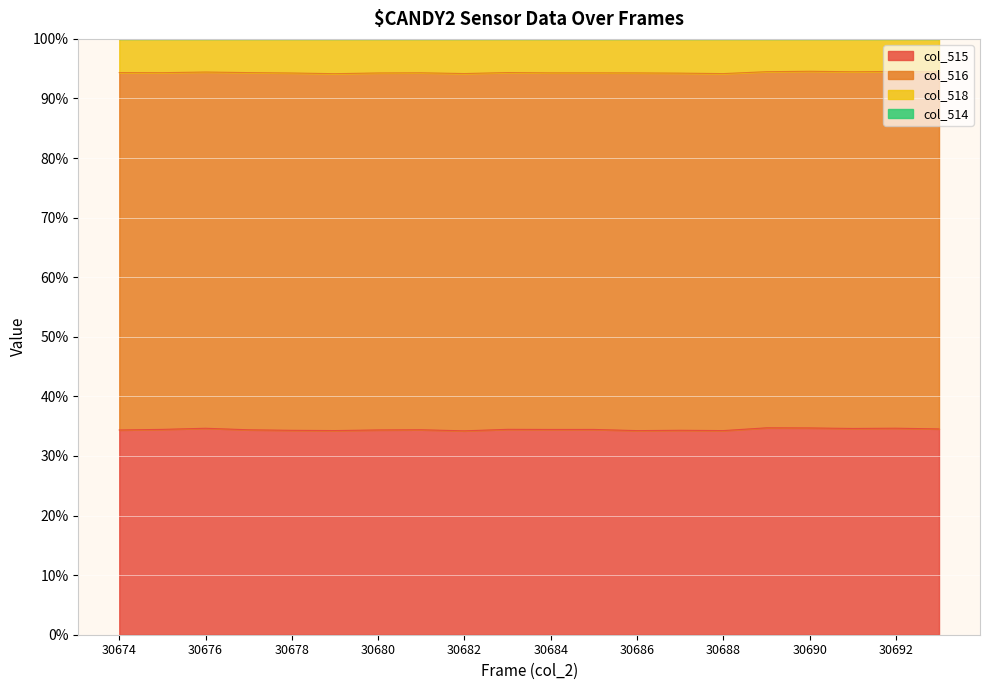

Which has a higher value, 30684 or 30683?

30683